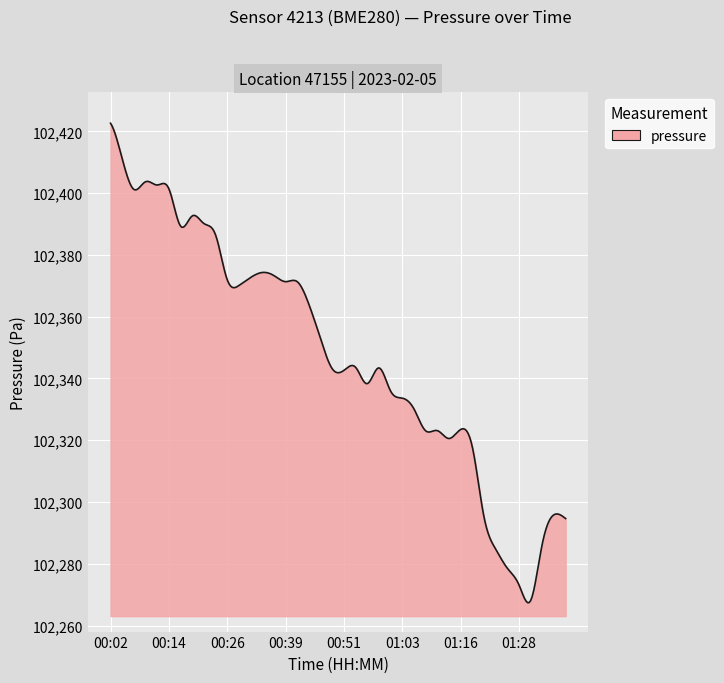

What is the smallest value displayed?

102267.4